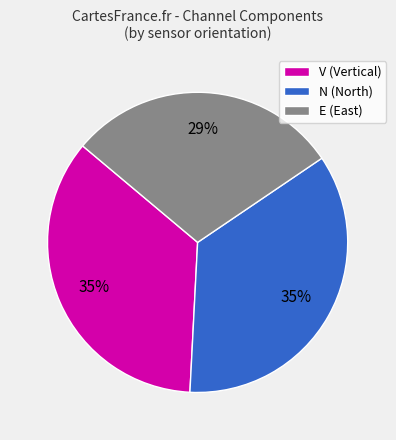

What percentage is the N slice, to the nearest percent?

35%